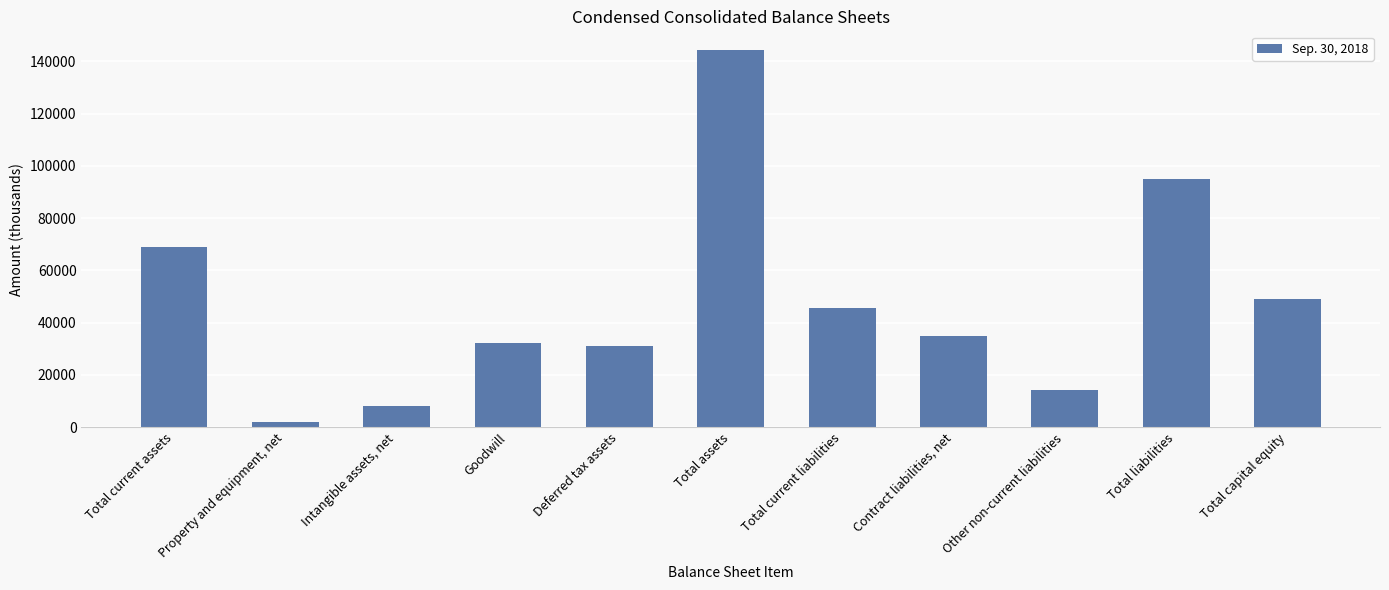

What is the sum of all values?

526586